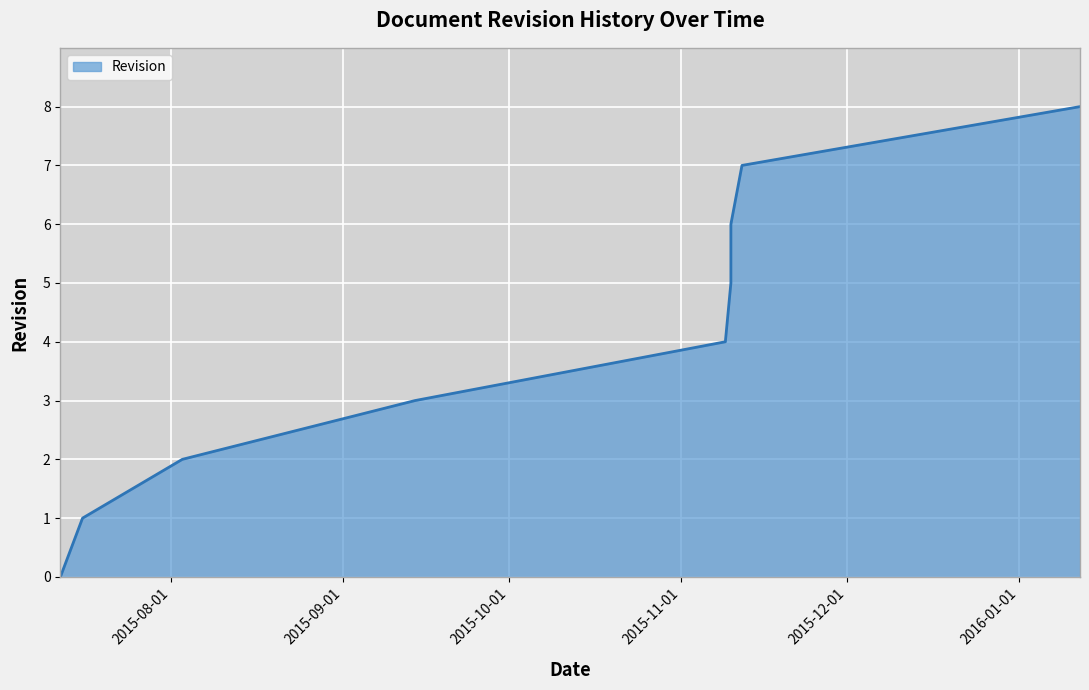

Which has a higher value, 2015-11-12 or 2015-11-10?

2015-11-12